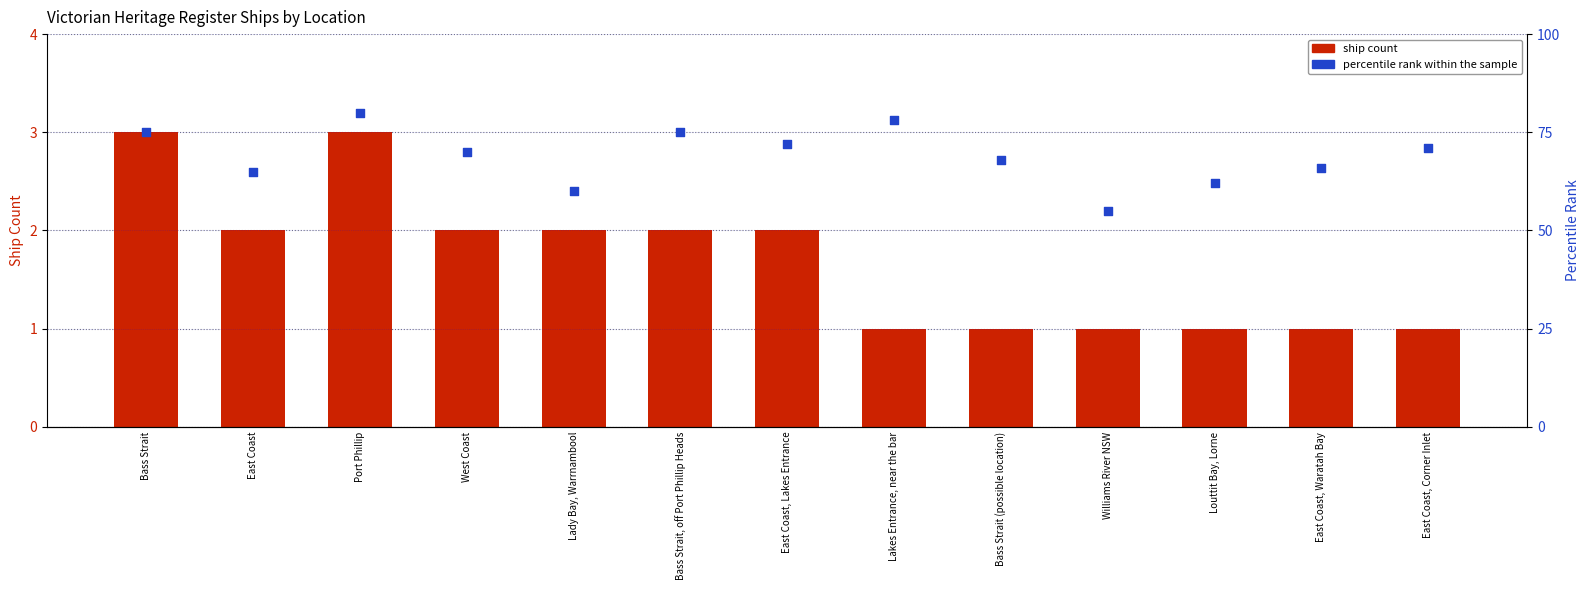

Is the value of percentile rank within the sample at Louttit Bay, Lorne greater than the value of ship count at Bass Strait (possible location)?

Yes